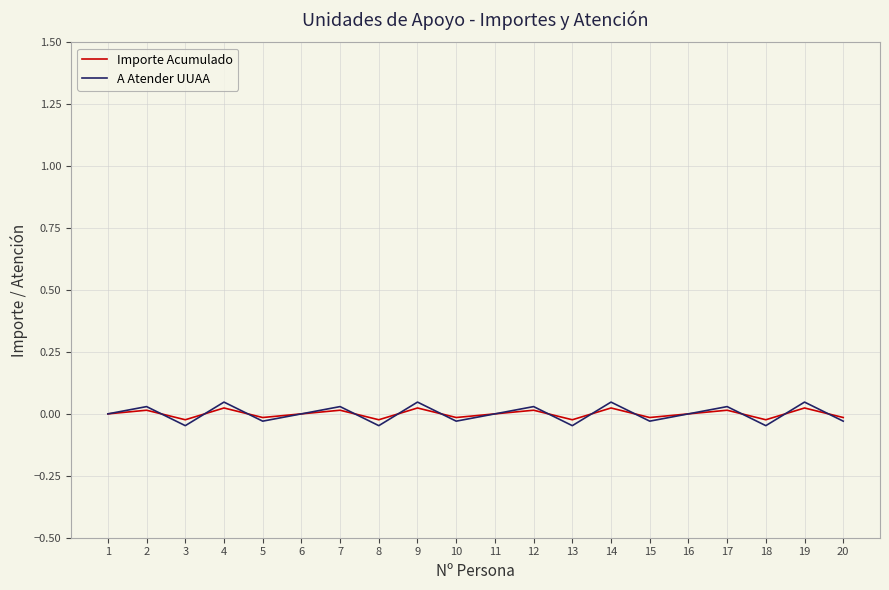

Between 3 and 7, which series saw the biggest shift?

A Atender UUAA